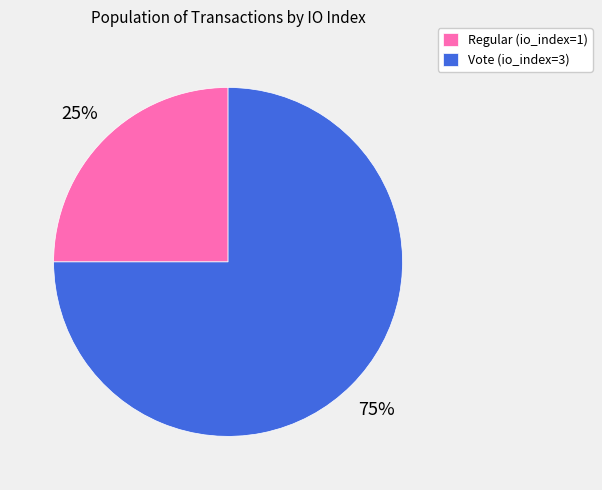

Which slice is the largest?

Vote (io_index=3)